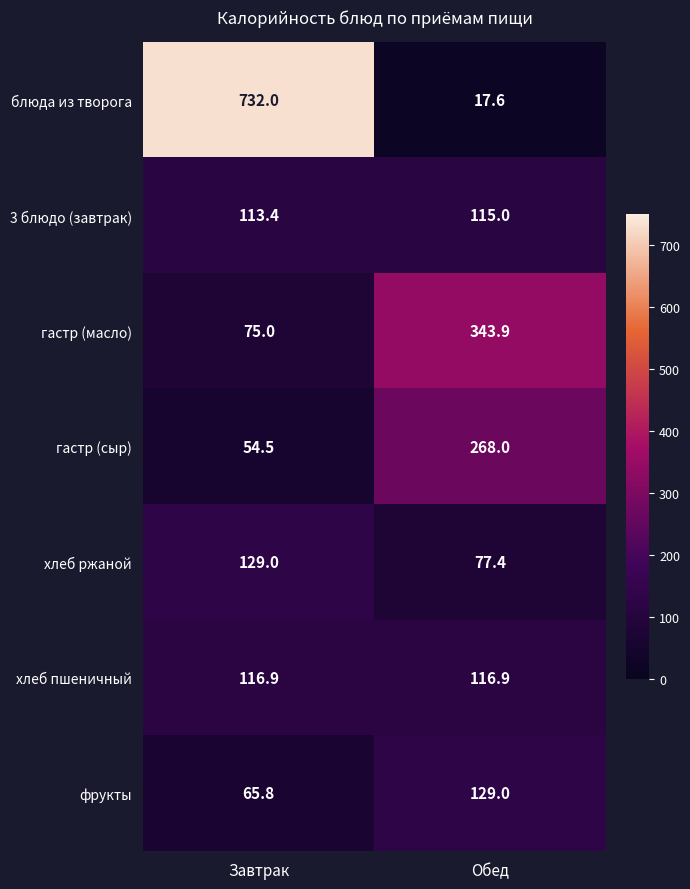

Reading left to right, extract all data points from this chart.

блюда из творога: Завтрак=732.0	Обед=17.6
3 блюдо (завтрак): Завтрак=113.4	Обед=115.0
гастр (масло): Завтрак=75.0	Обед=343.9
гастр (сыр): Завтрак=54.5	Обед=268.0
хлеб ржаной: Завтрак=129.0	Обед=77.4
хлеб пшеничный: Завтрак=116.9	Обед=116.9
фрукты: Завтрак=65.8	Обед=129.0